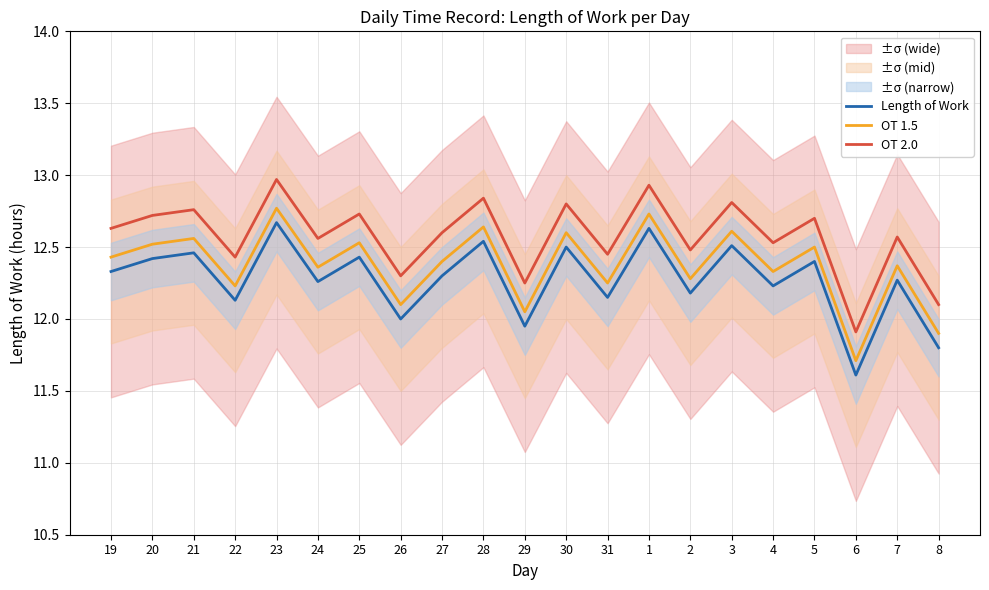

At which category does OT 2.0 reach its first local peak?

21